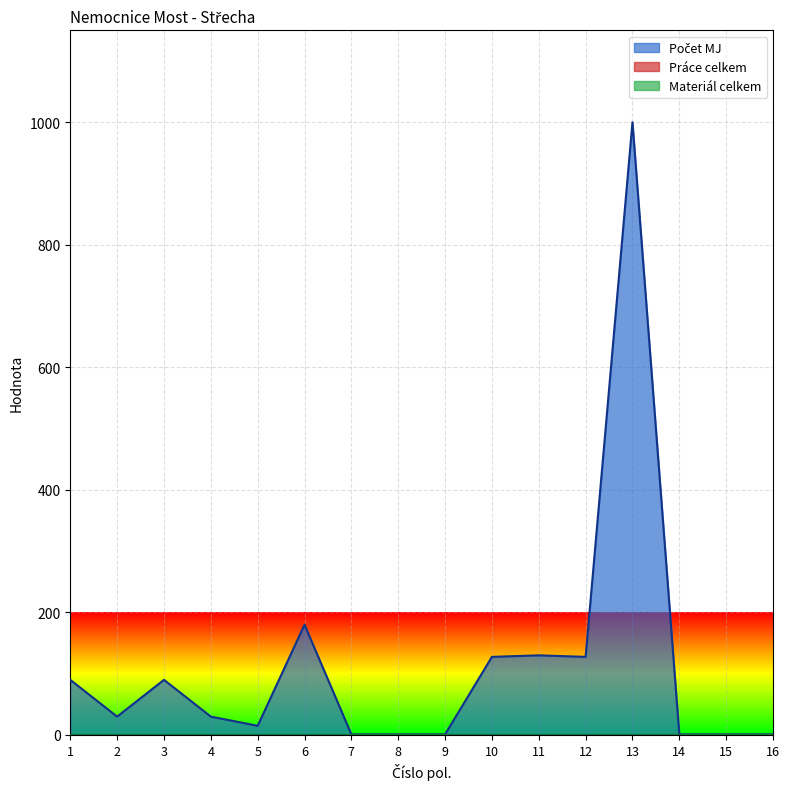

Is the value of Materiál celkem at 1 greater than the value of Počet MJ at 11?

No